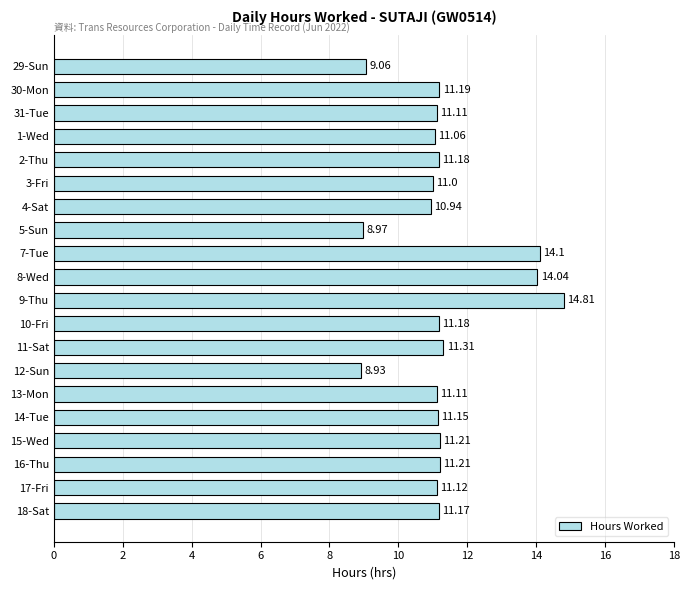

What is the ratio of the value at 14-Tue to the value at 12-Sun?

1.2